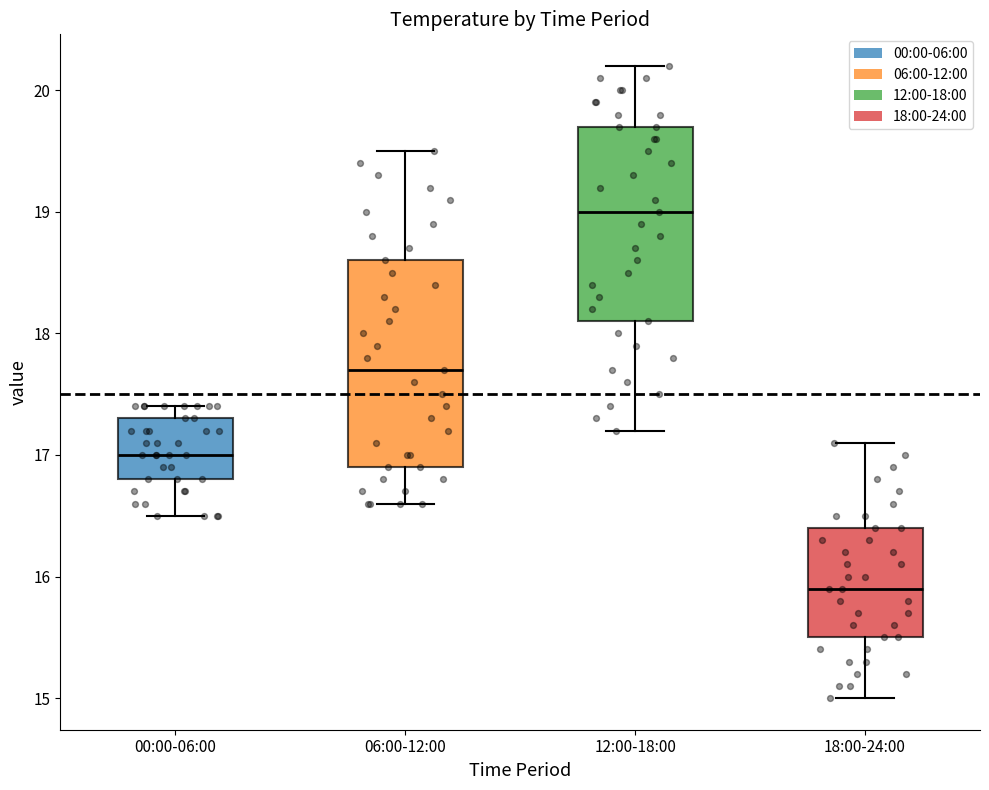

Which box is the tallest, from its lower edge to its upper edge?

06:00-12:00